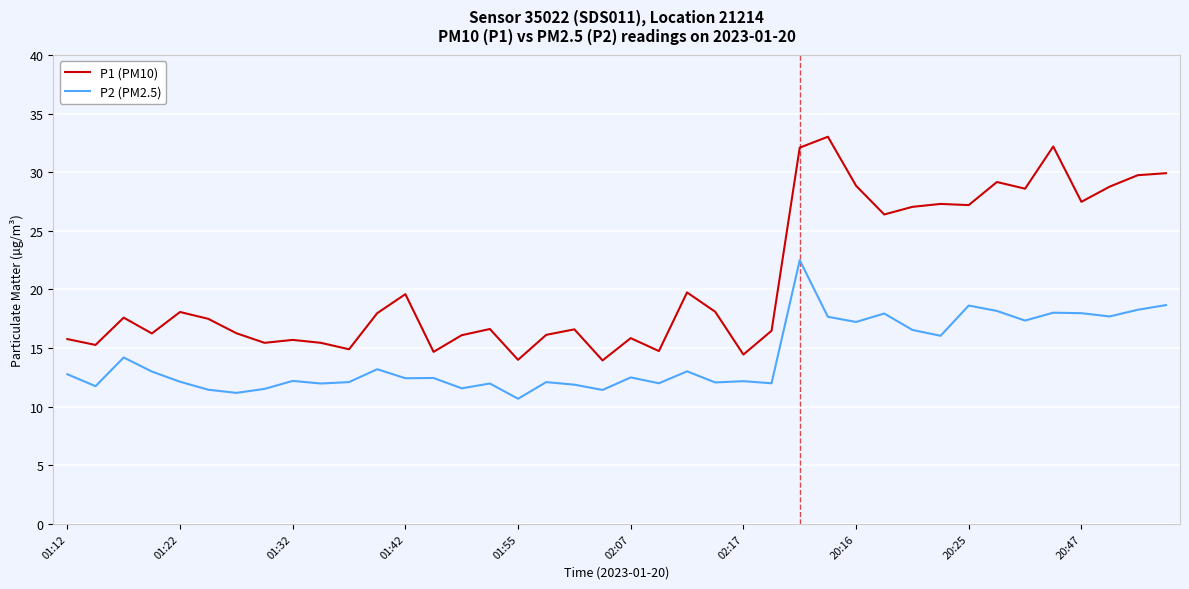

What is the lowest value of the P2 (PM2.5) series?

10.7